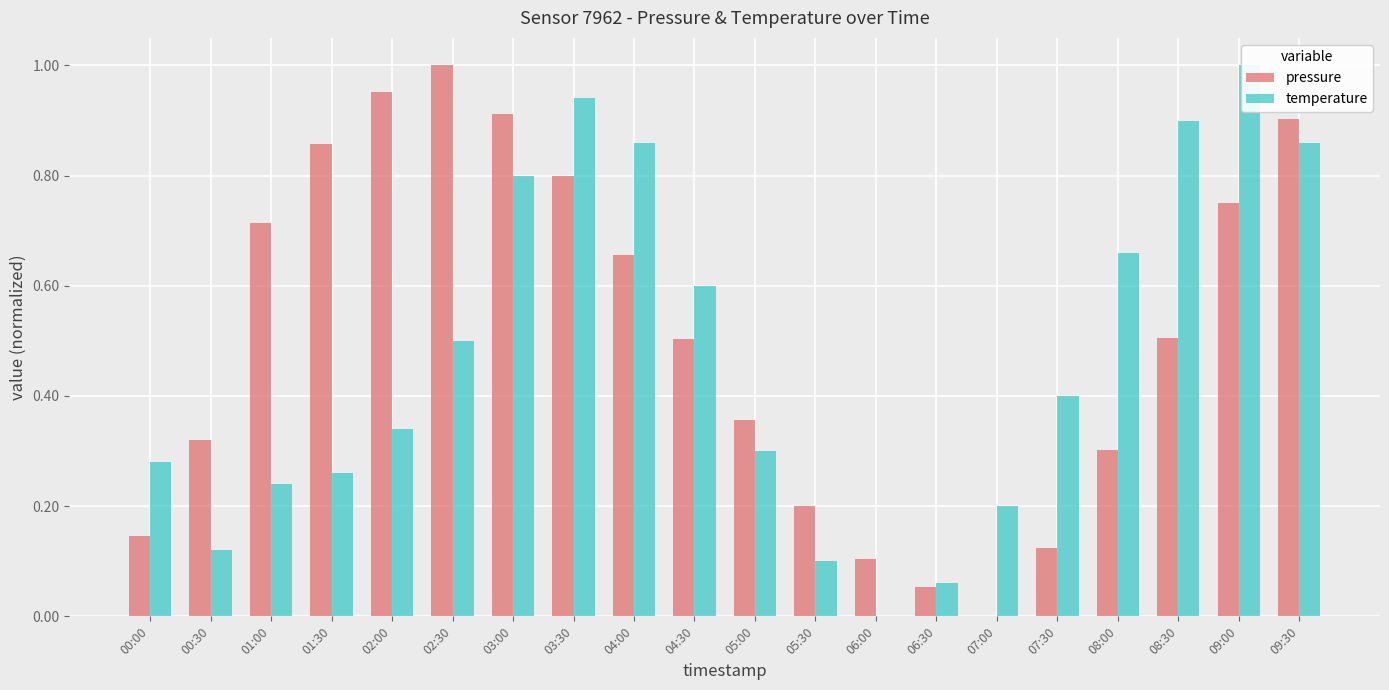

How many data points does each series have?

20